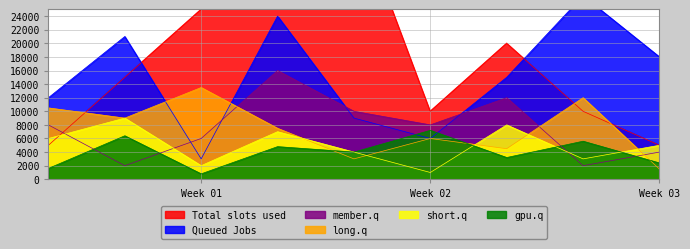

How many times do member.q and gpu.q cross each other?

4